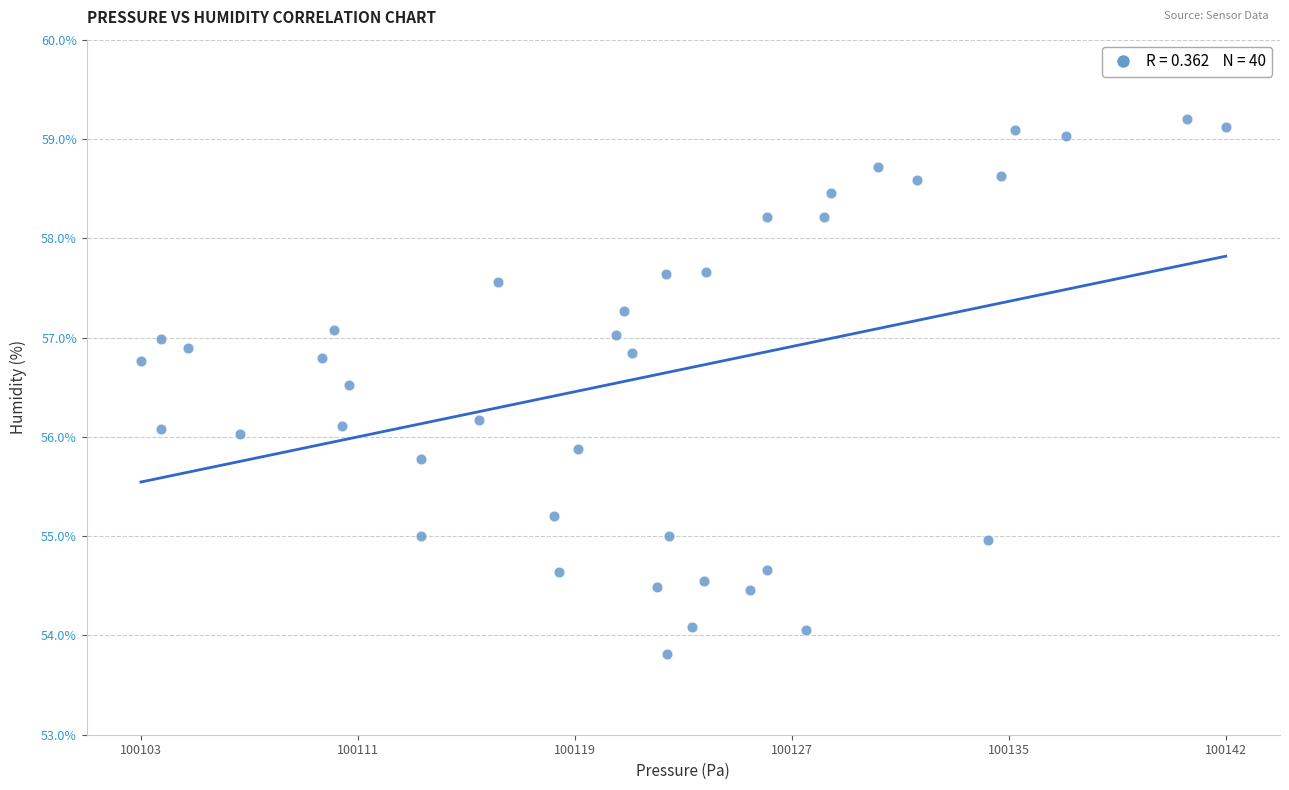

What is the range of X values (max minus min)?

39.0